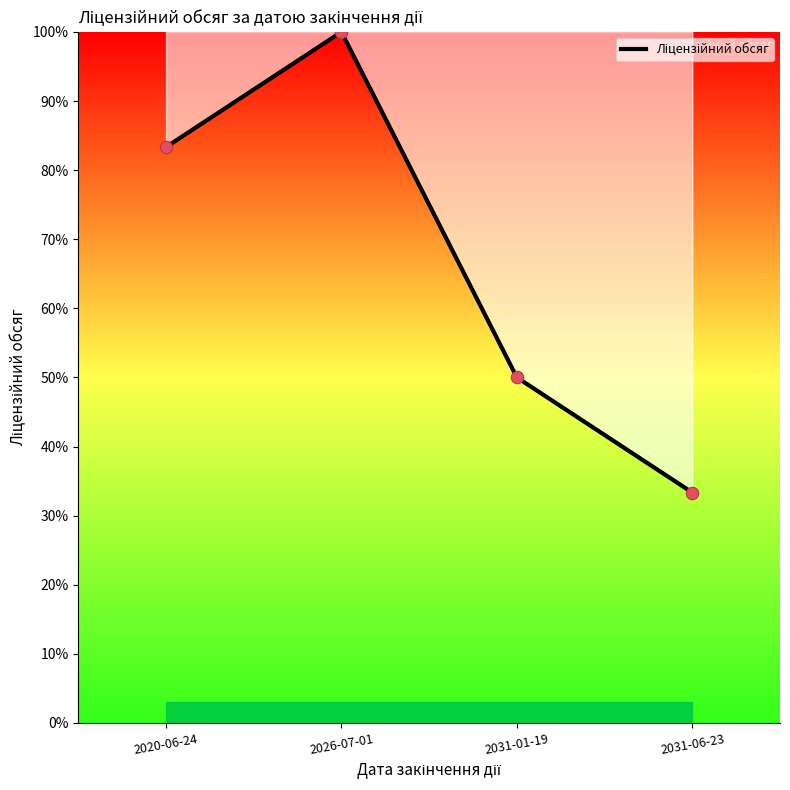

Approximately how many times larger is the value at 2026-07-01 compared to 2031-06-23?

3.0